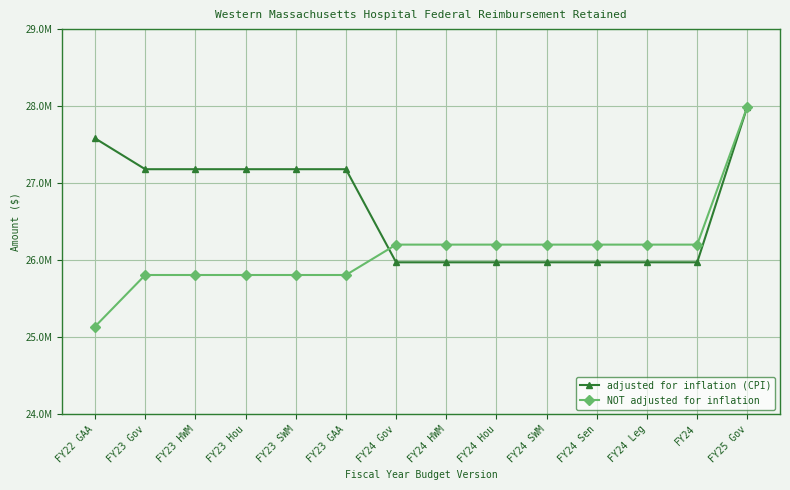

Which series has the largest total across all categories?

adjusted for inflation (CPI)